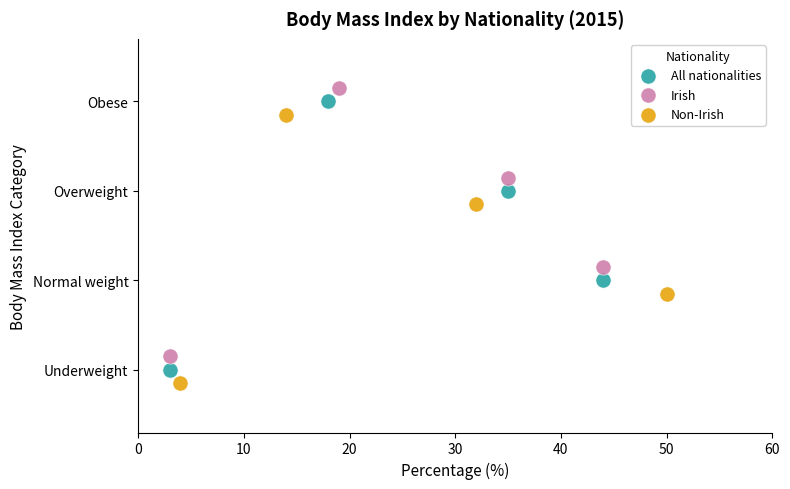

What are all the series names shown in the legend?

All nationalities, Irish, Non-Irish